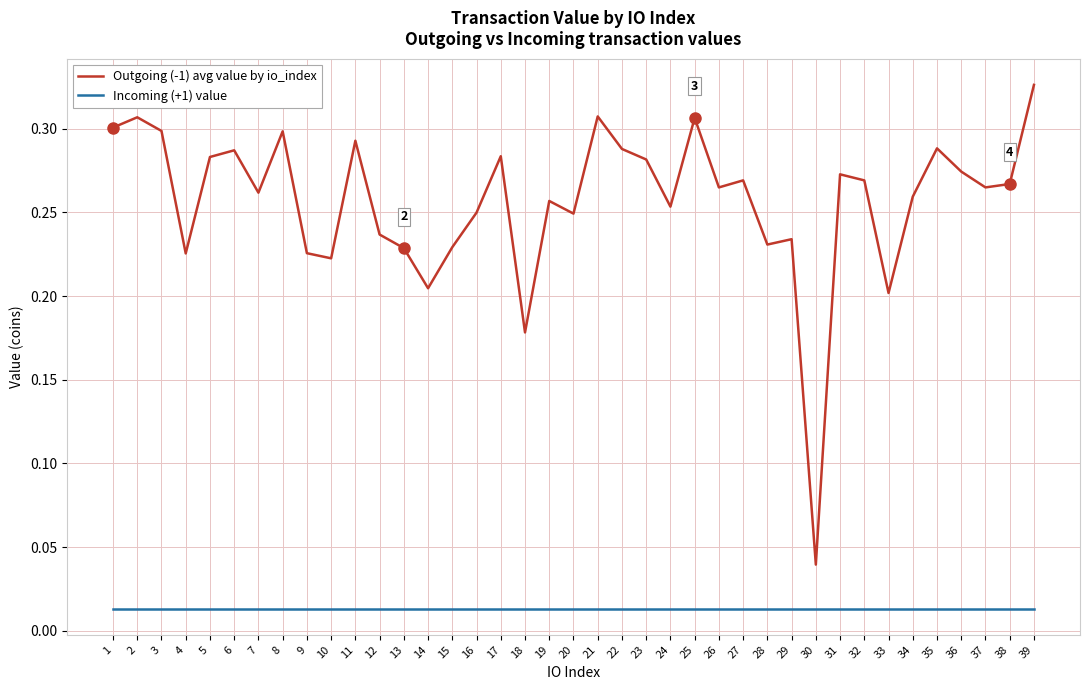

True or false: Incoming (+1) value and Outgoing (-1) avg value by io_index cross at least once.

False